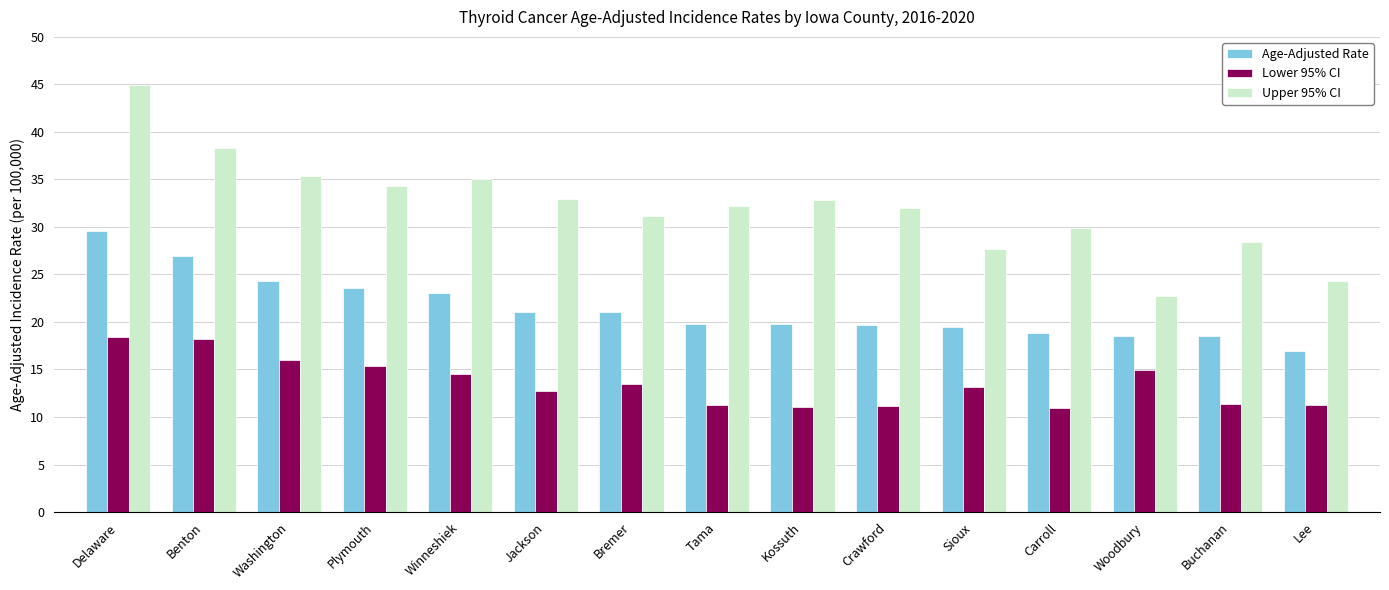

What is the difference between the maximum and second lowest values in the Age-Adjusted Rate series?

11.1